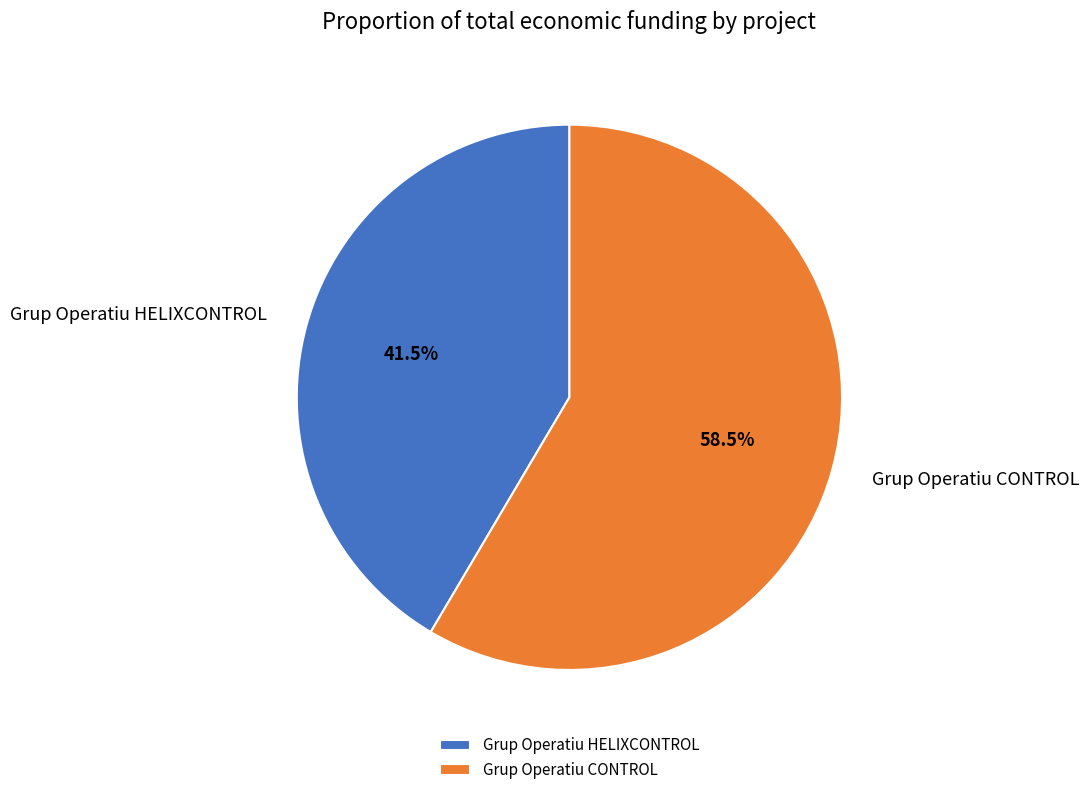

To the nearest percent, what is the combined percentage of Grup Operatiu HELIXCONTROL and Grup Operatiu CONTROL?

100%